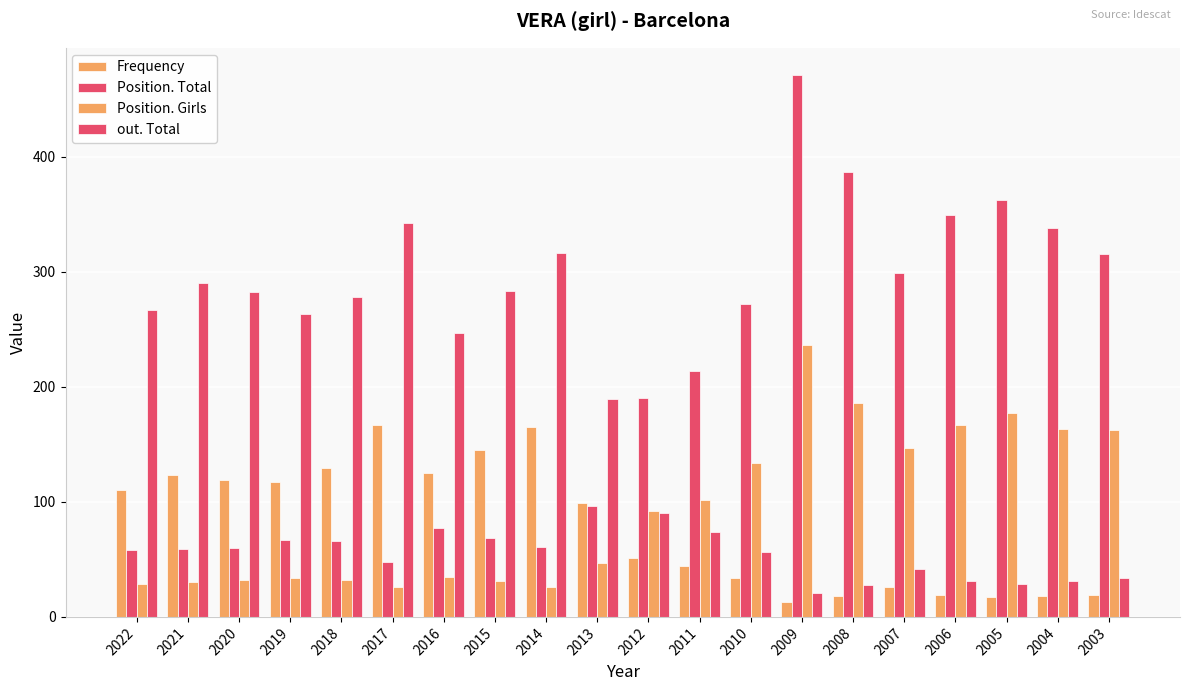

Is the value of Frequency at 2013 greater than the value of Position. Girls at 2015?

Yes